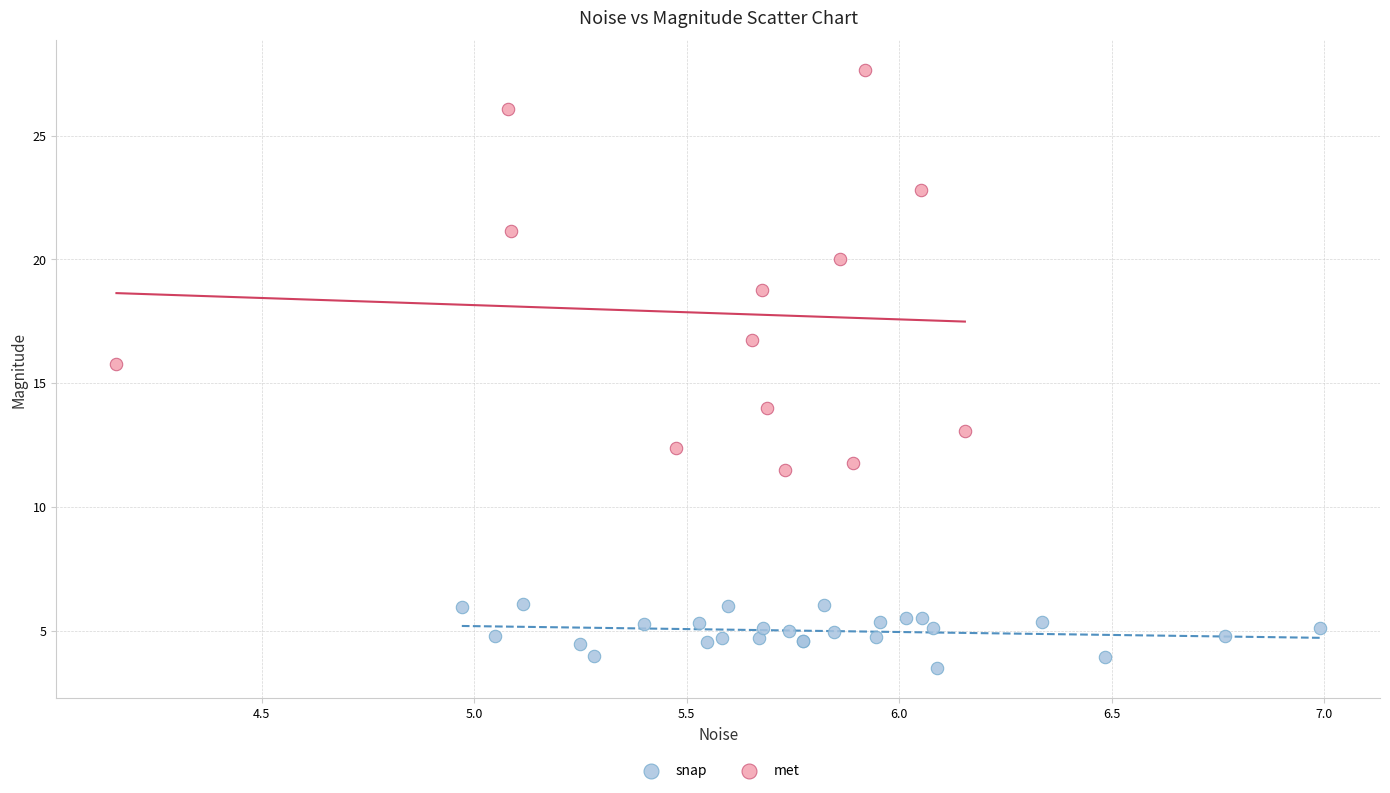

Which series reaches the minimum Y coordinate?

snap